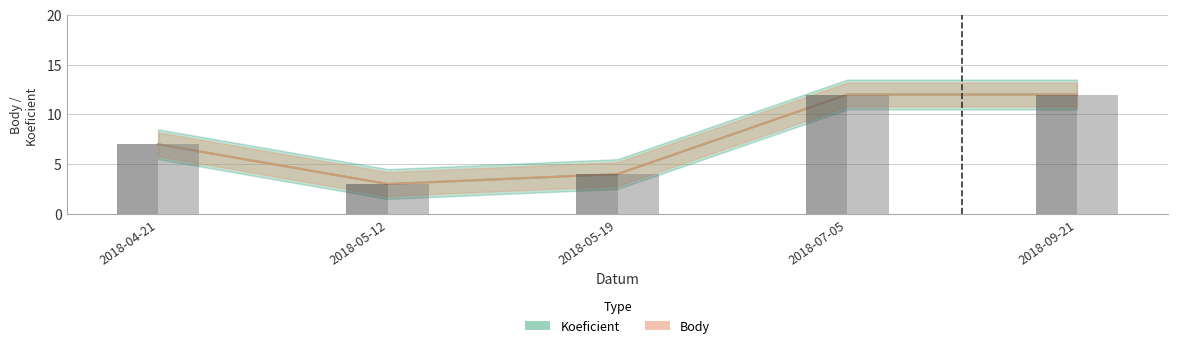

At which label does Body reach its minimum?

2018-05-12